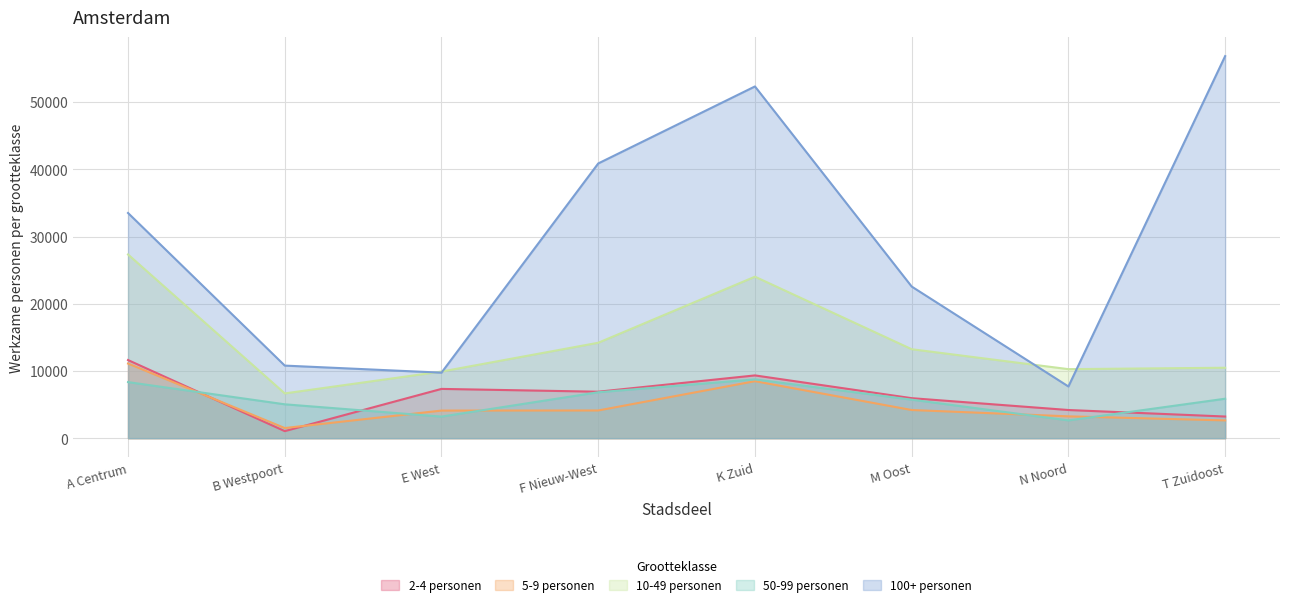

What is the difference between the maximum and minimum values in the 2-4 personen series?

10575